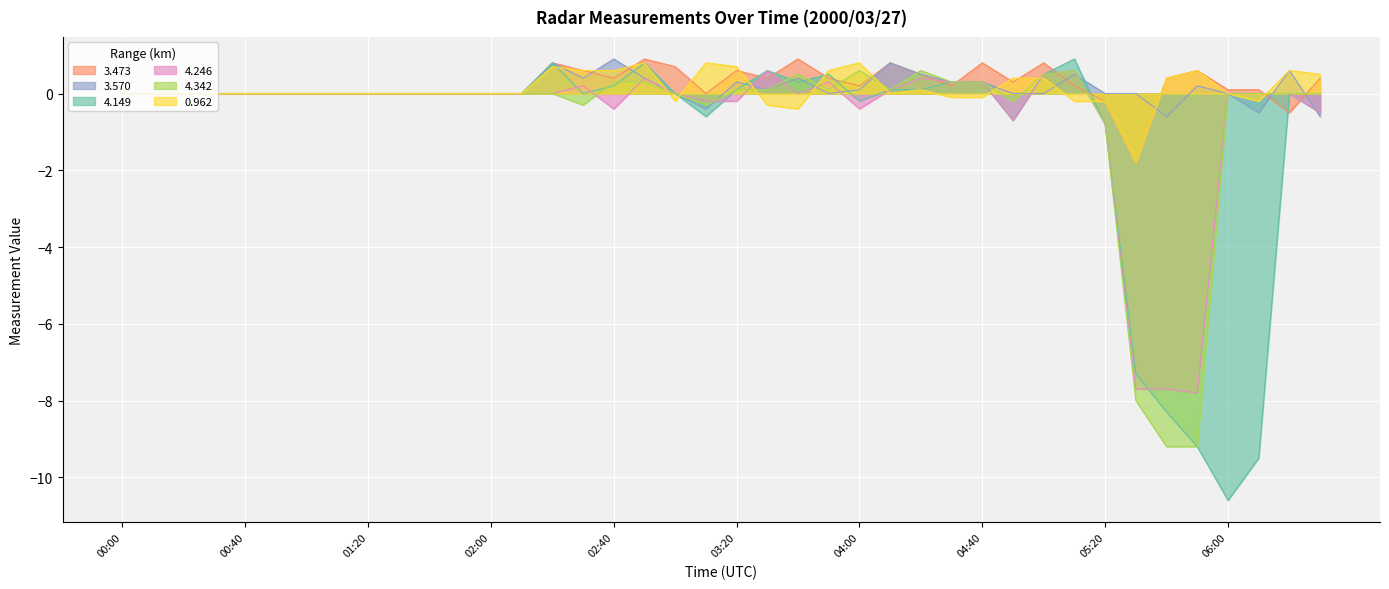

Between which two adjacent categories do 4.246 and 3.473 first intersect?

03:20 and 03:30